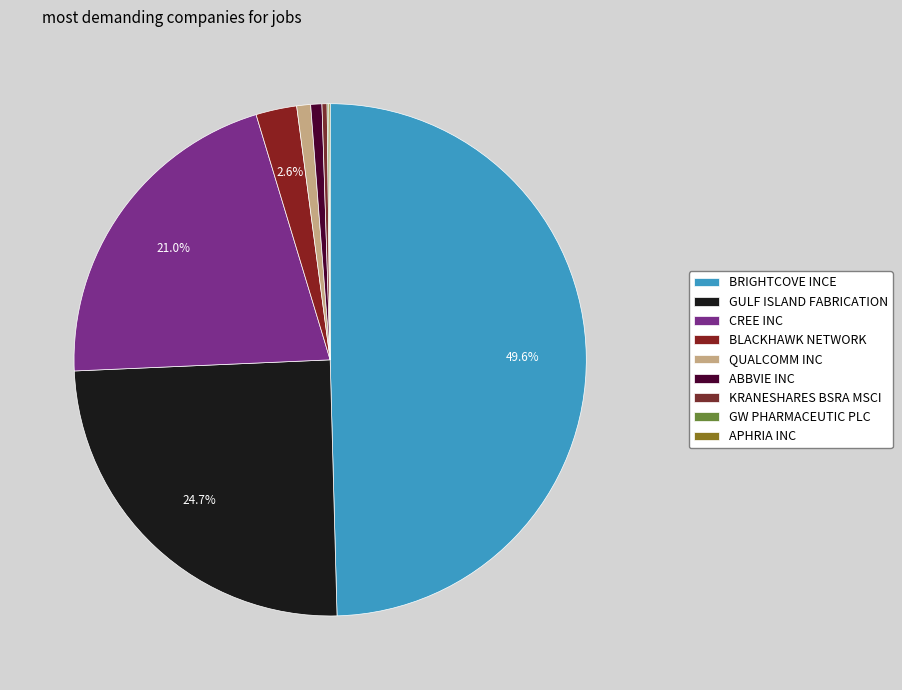

True or false: KRANESHARES BSRA MSCI accounts for 1% of the total.

False